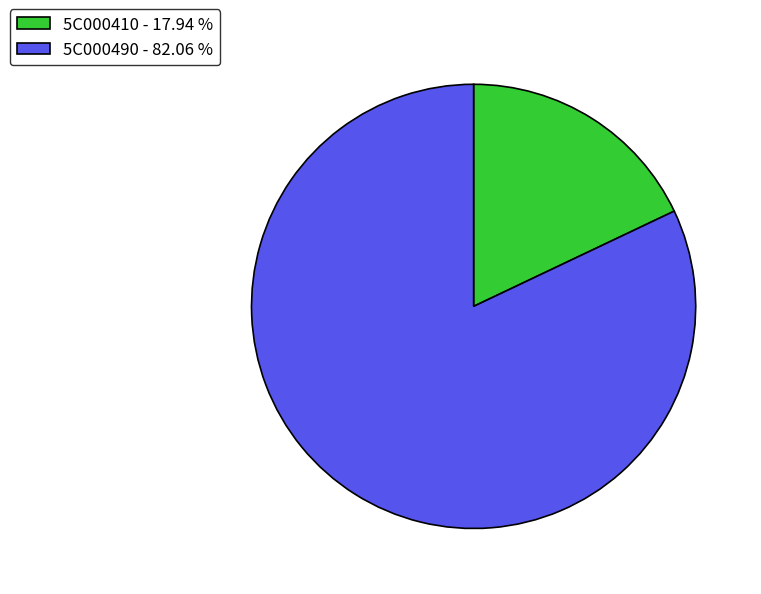

What is the ratio of the value at 5C000490 - 82.06 % to the value at 5C000410 - 17.94 %?

4.6